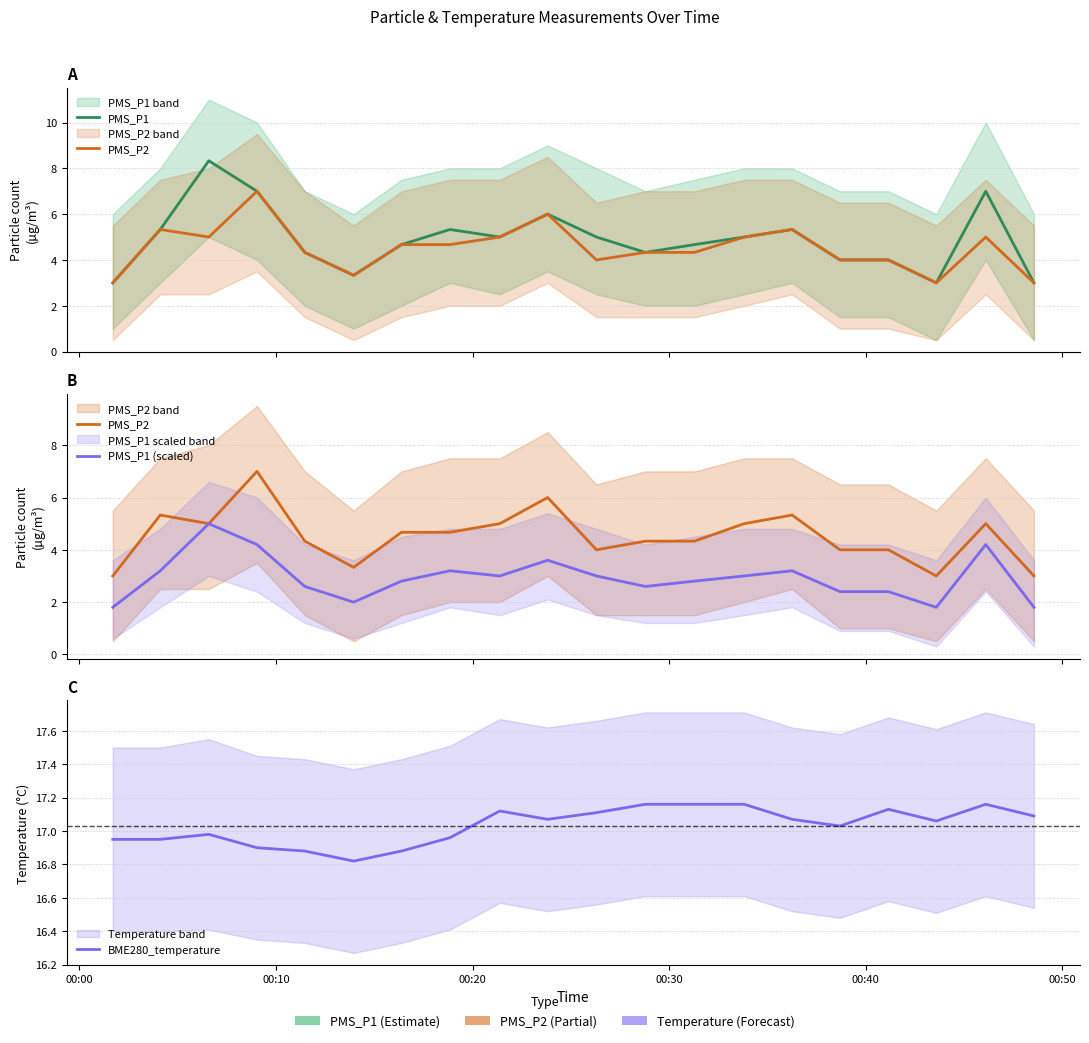

What is the average value of the PMS_P1 series?

4.9